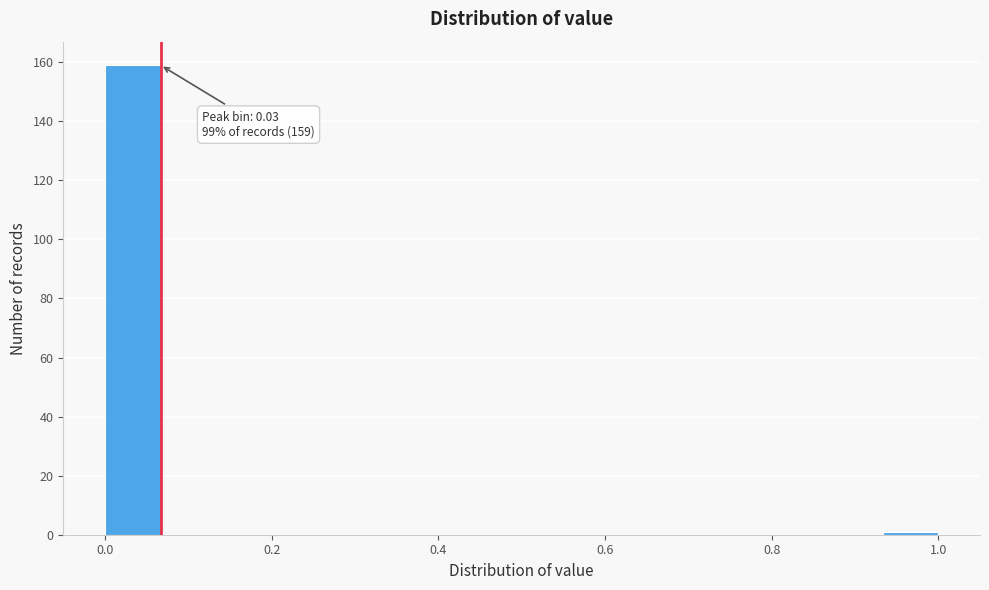

Read against the x-axis, roughly where is the centre of the tallest bar?

0.04